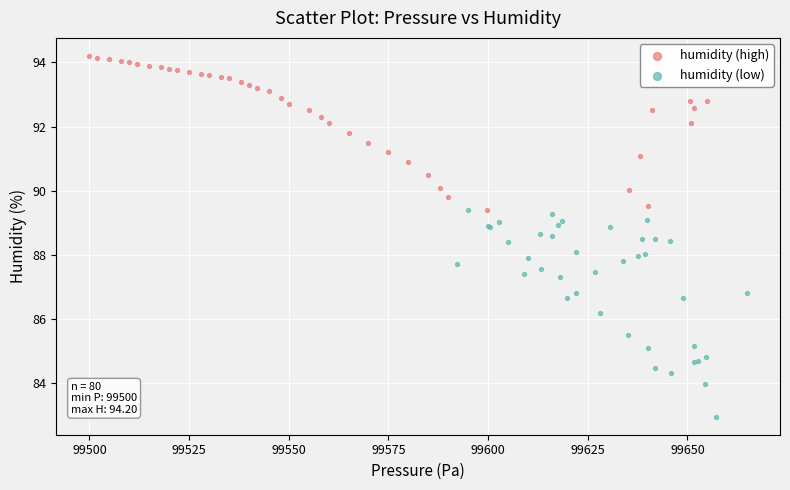

Which series reaches the minimum Y coordinate?

humidity (low)